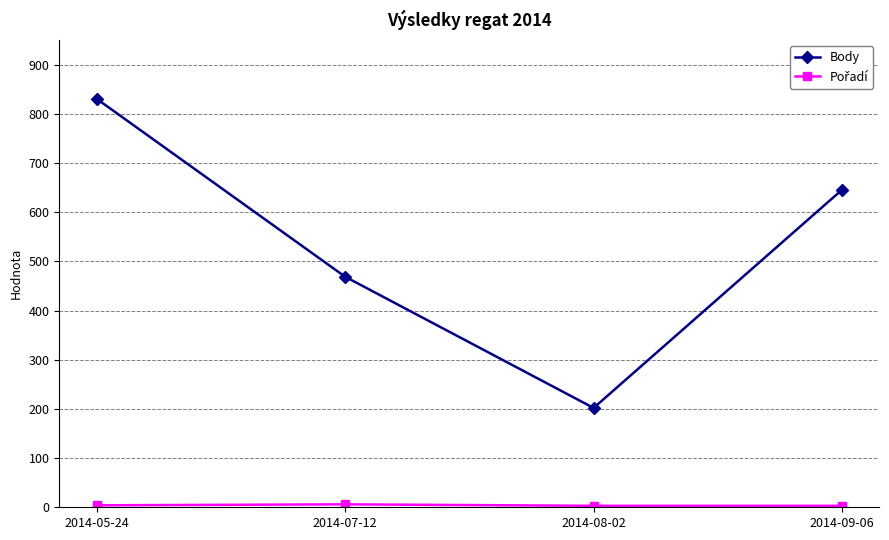

List the labels in order of Body value, smallest first.

2014-08-02, 2014-07-12, 2014-09-06, 2014-05-24